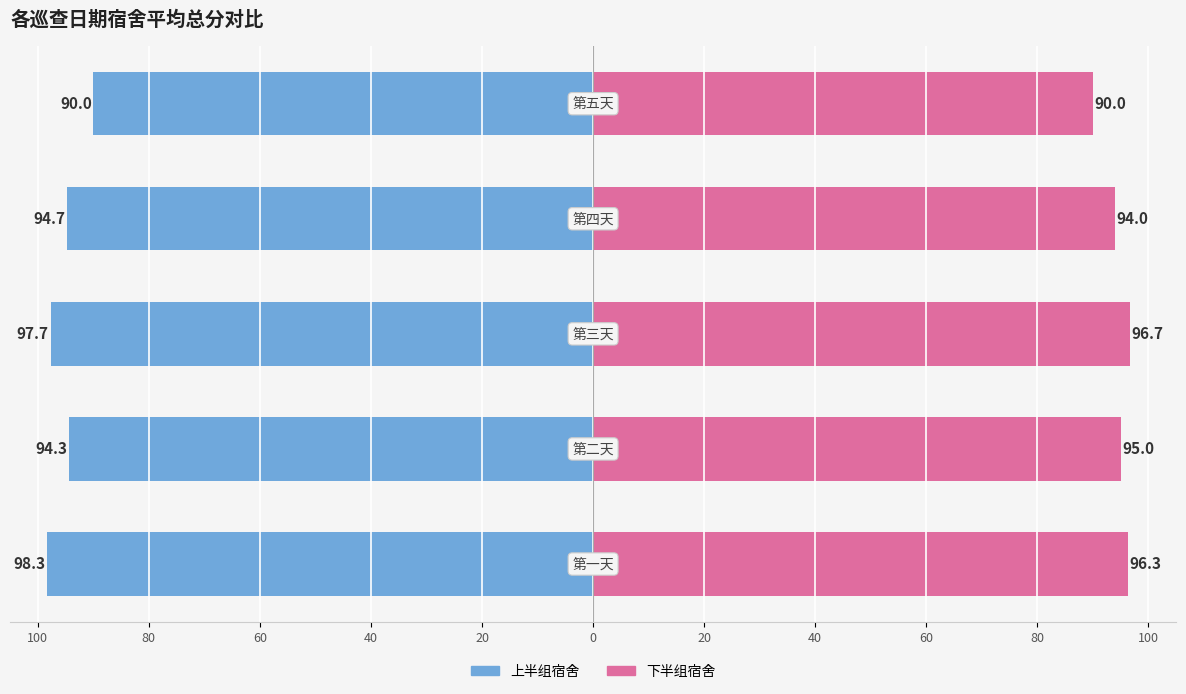

How many bars are there in total?

10